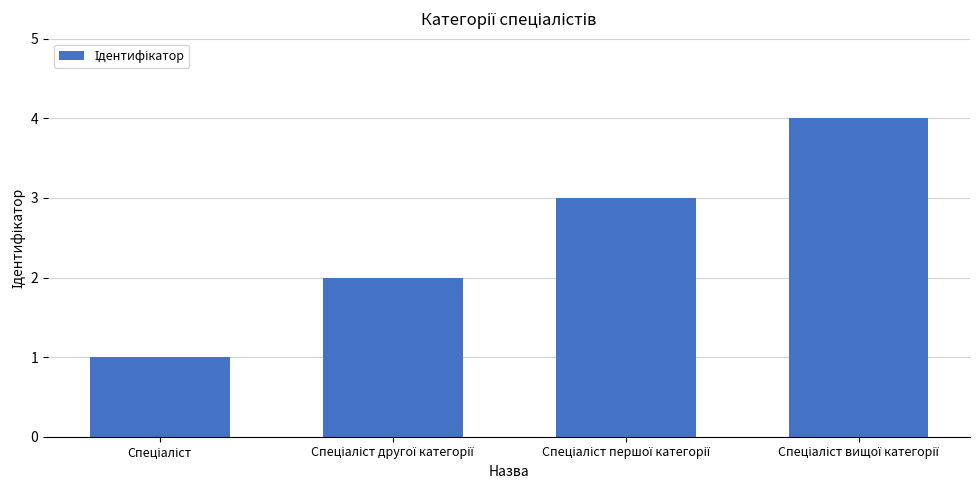

Are the bars horizontal?

No